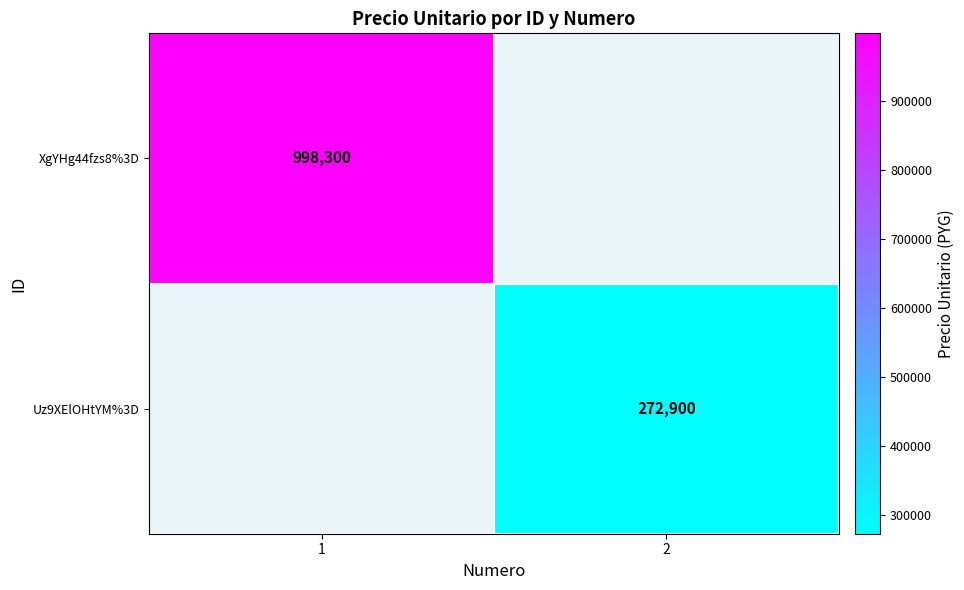

True or false: Uz9XElOHtYM%3D has a value of 272900 at 2.

True